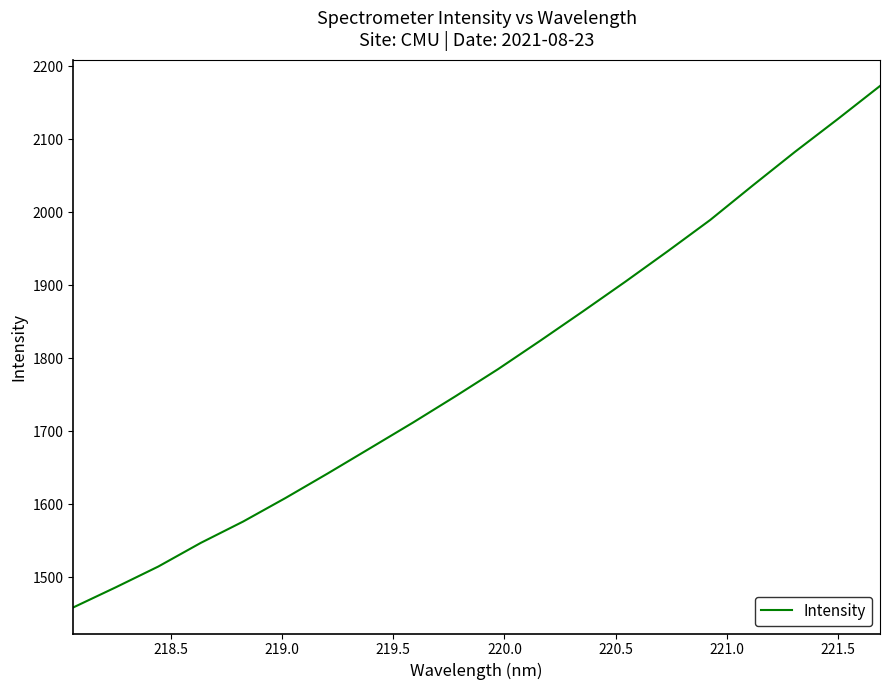

What is the difference between the maximum and minimum values?

714.4